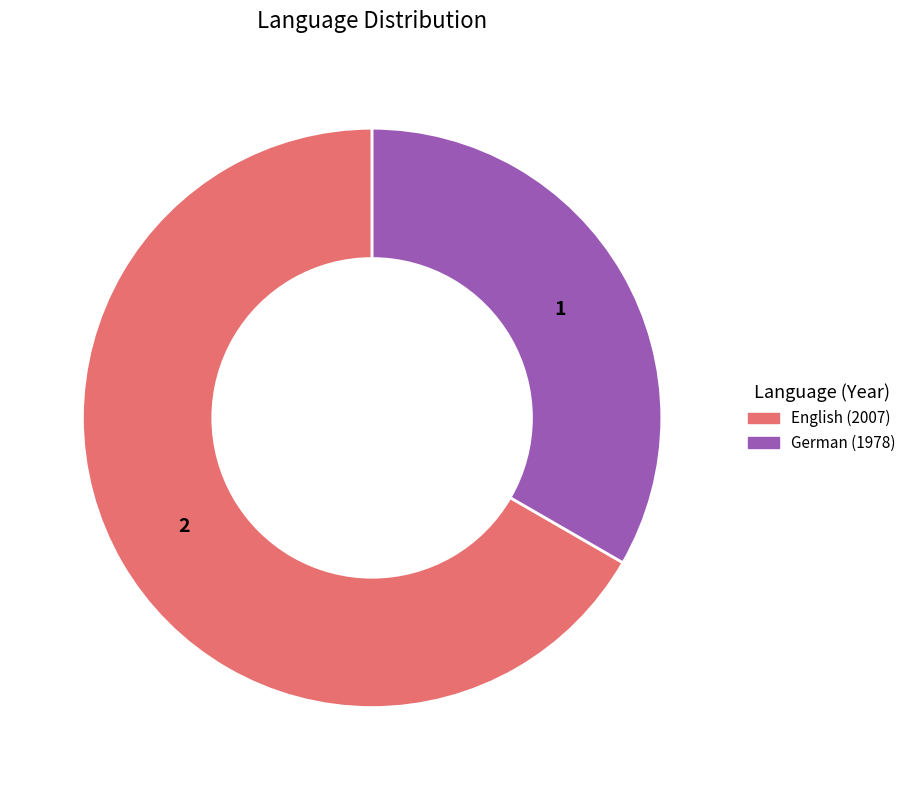

Is there a majority slice in this chart?

Yes